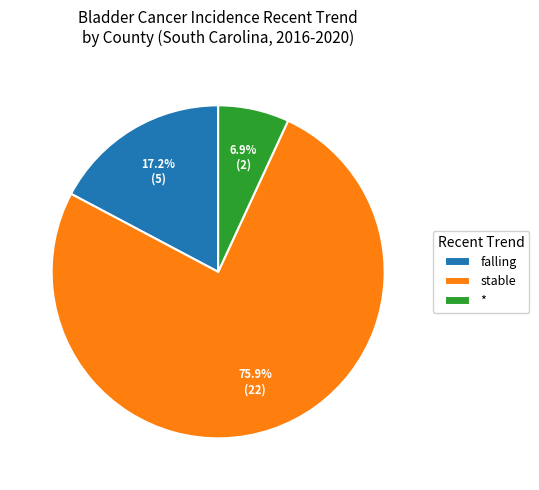

What is the total percentage of stable and *?

82.8%